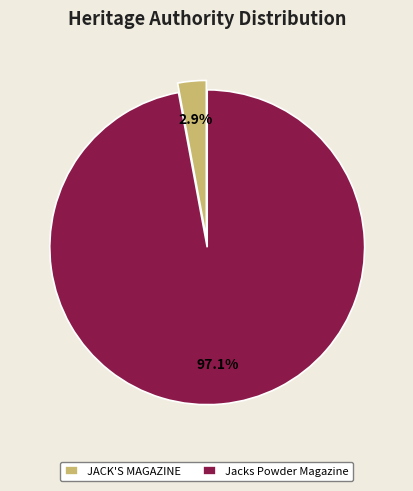

Which has a higher value, Jacks Powder Magazine or JACK'S MAGAZINE?

Jacks Powder Magazine